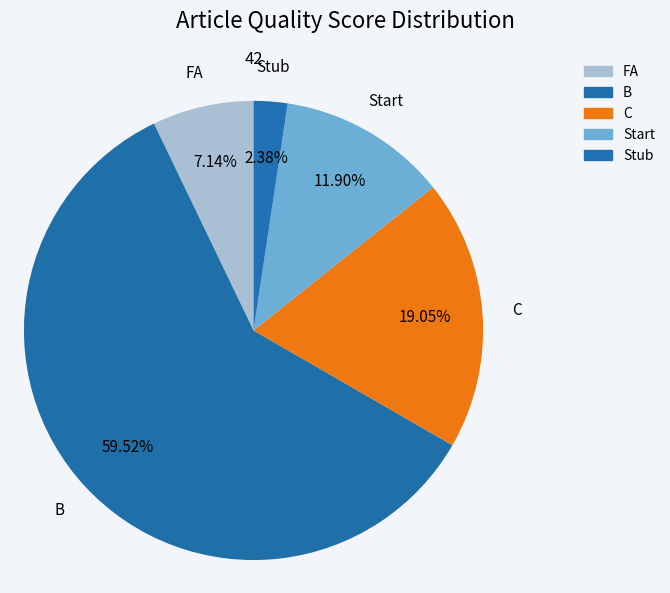

To the nearest percent, what is the combined percentage of C and FA?

26%